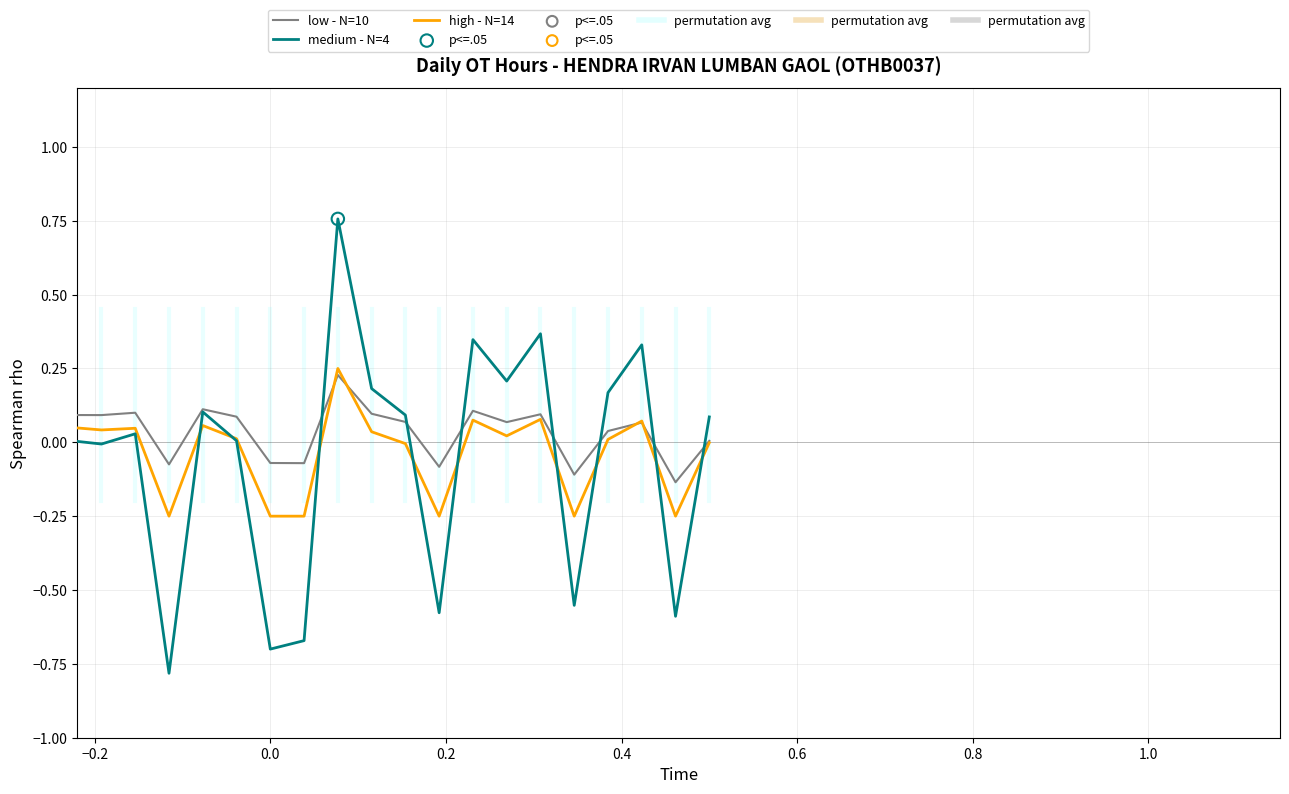

Which series has the largest total across all categories?

low - N=10